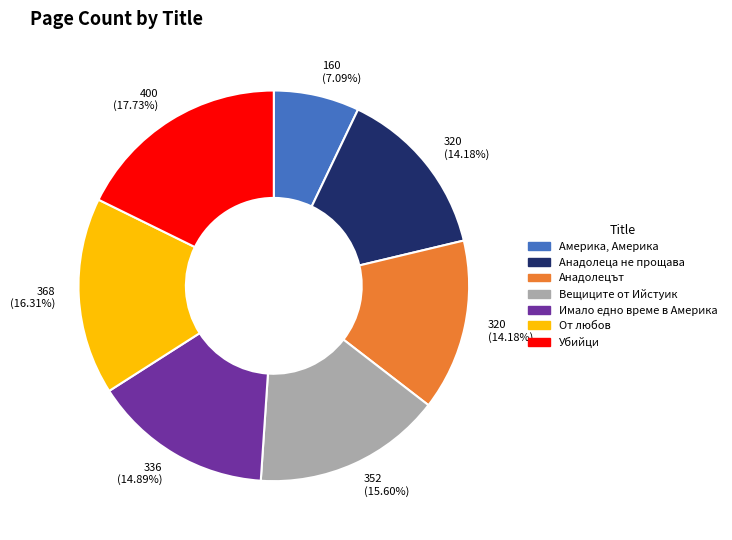

Is there any slice that represents more than half of the pie?

No